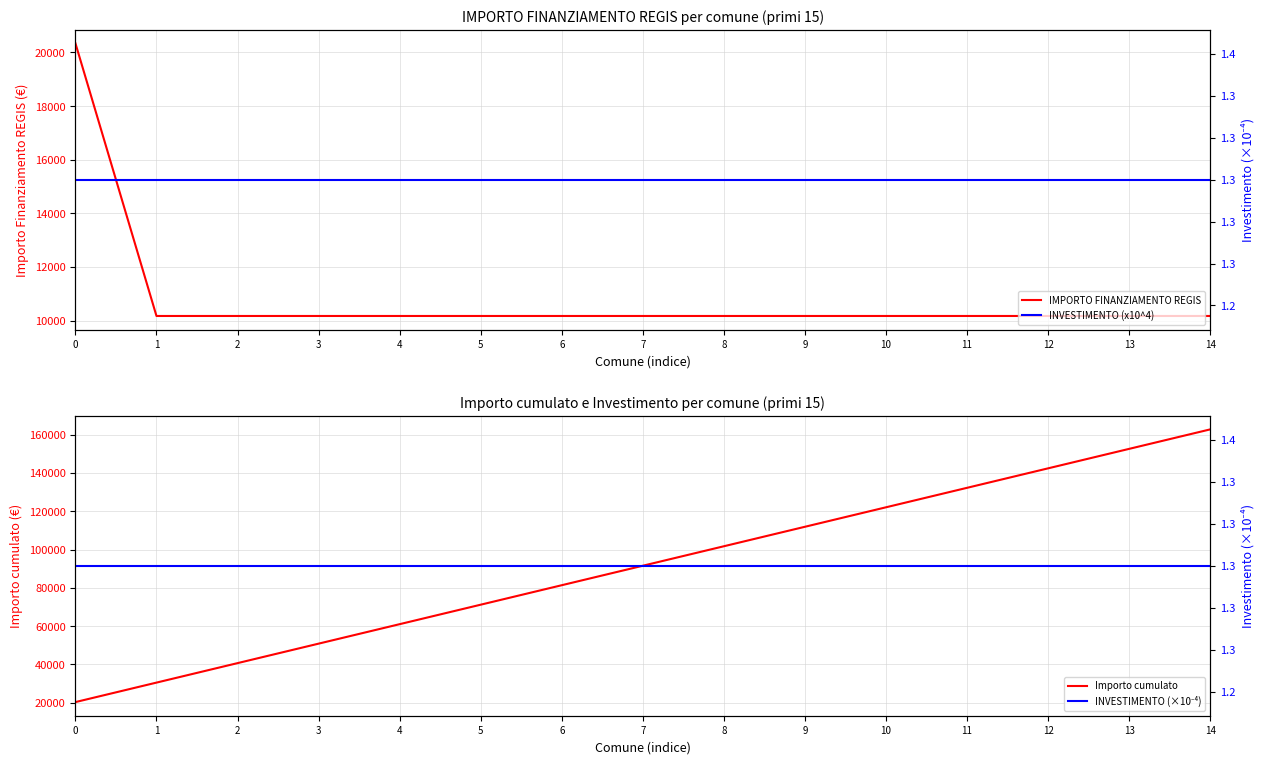

True or false: INVESTIMENTO (×10⁻⁴) and Importo cumulato intersect in this chart.

False